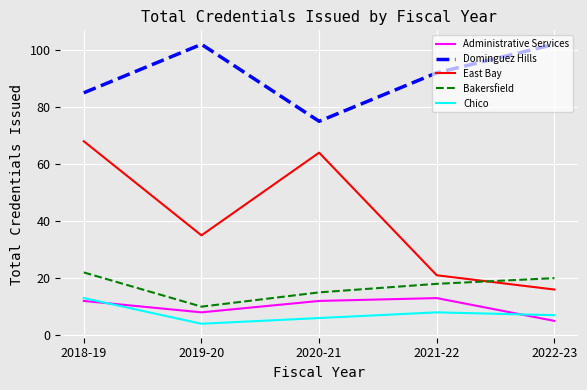

How many interior local valleys does the Administrative Services series have?

1